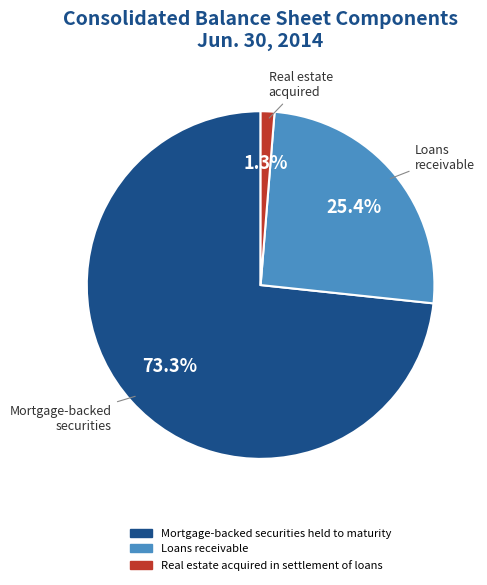

To the nearest percent, what portion does Loans receivable represent?

25%